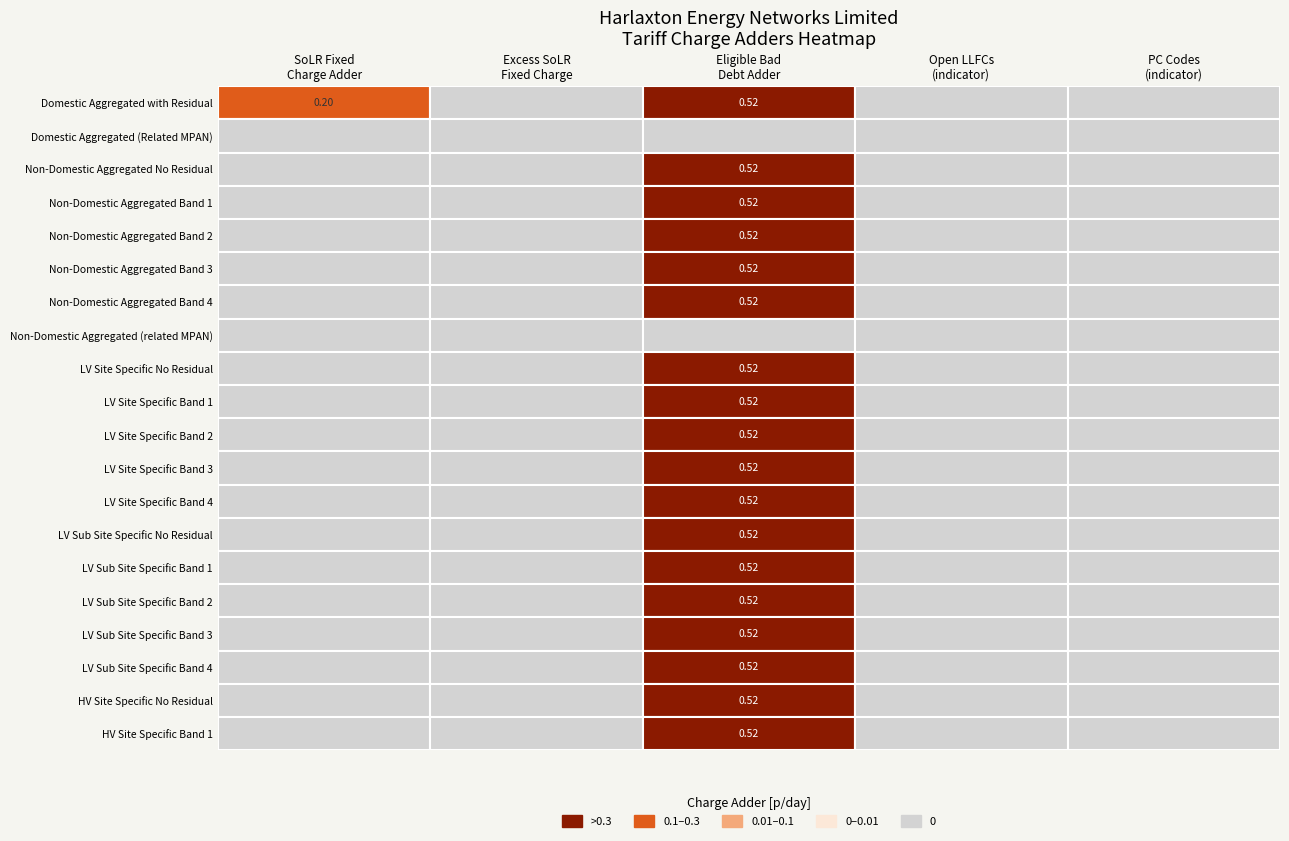

The value of Non-Domestic Aggregated (related MPAN) at 4 is 0.0. True or false?

True